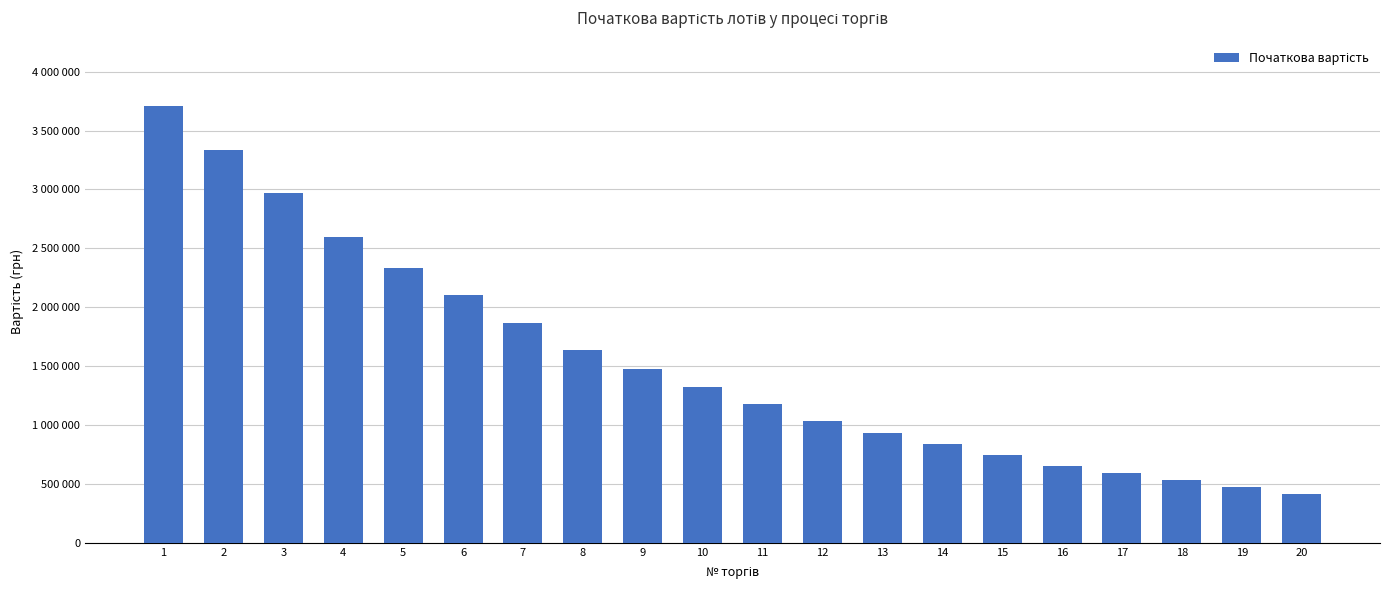

Between 19 and 20, which is larger?

19